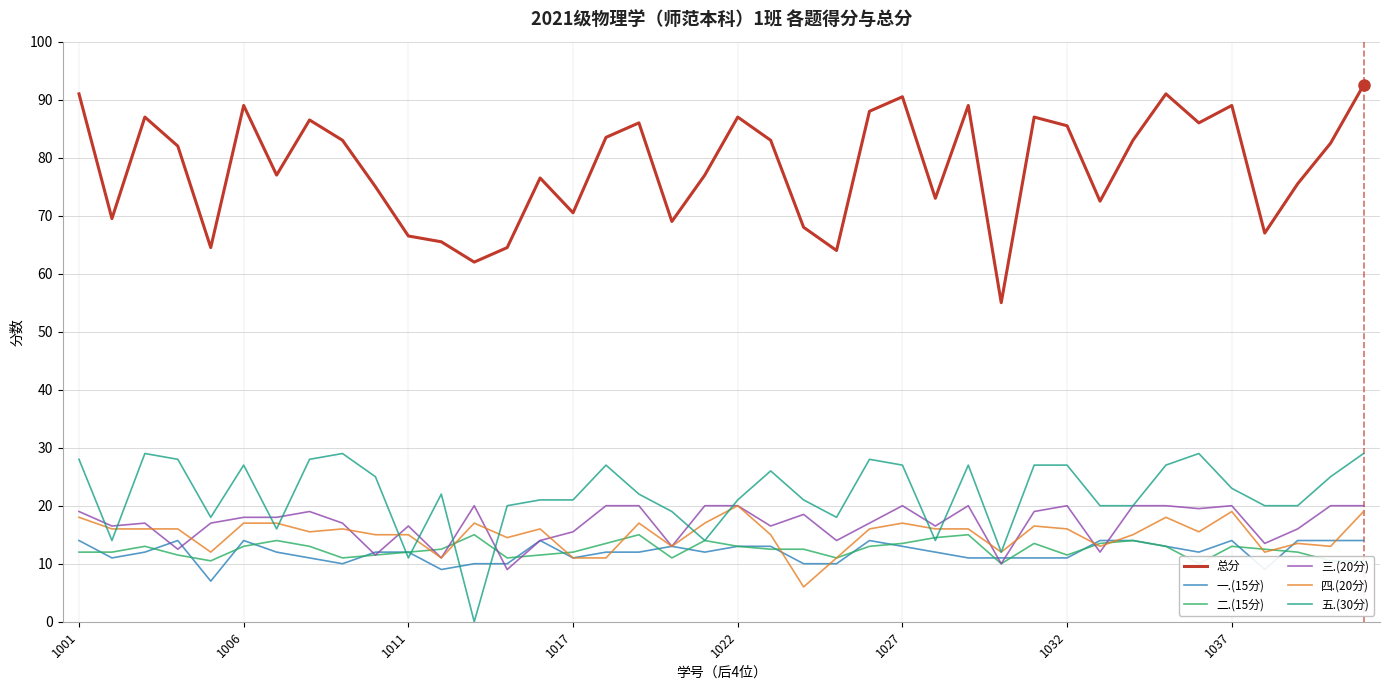

True or false: 一.(15分) has a value of 12.0 at 1011.

True